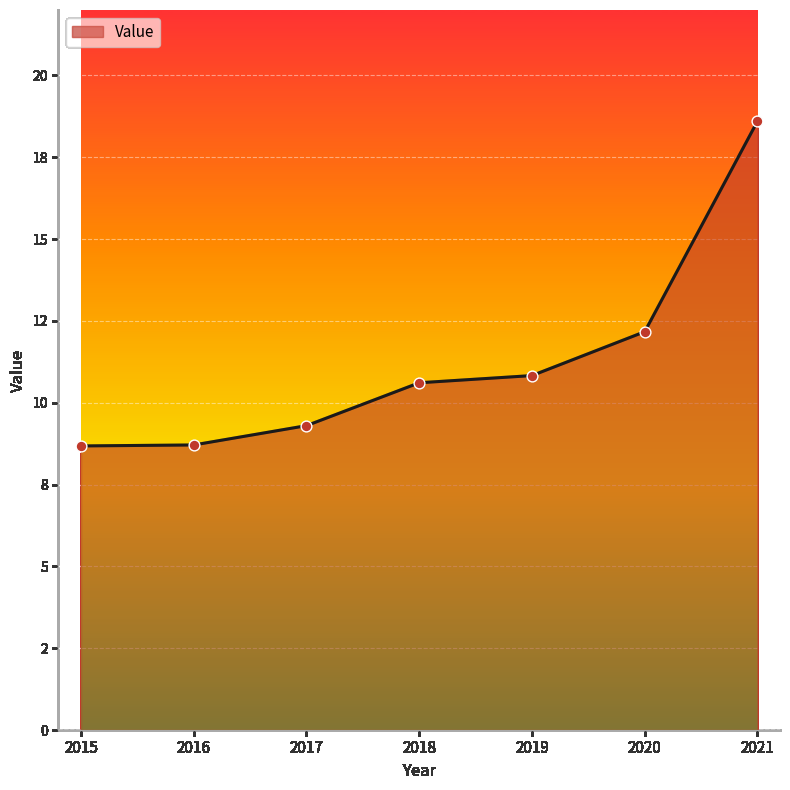

Approximately how many times larger is the value at 2020 compared to 2018?

1.1